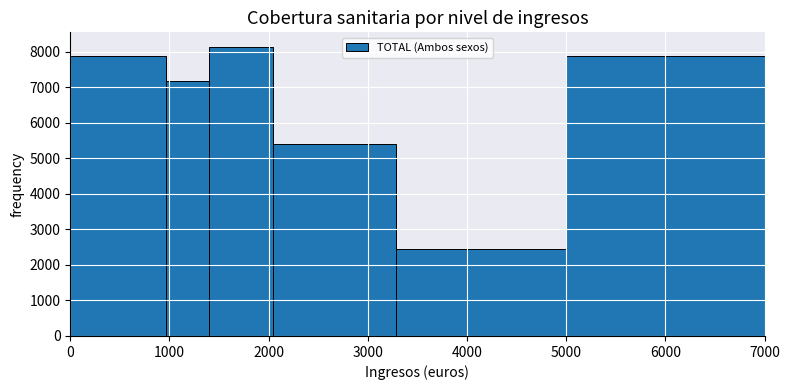

Reading left to right, transcribe this chart: for each bar, give the range it covers on the x-axis and its height. Neither the bar edges nor the heights are printed on the chart, so give them approximately, as read against the axes.

0 to 970: 7900
970 to 1400: 7200
1400 to 2040: 8100
2040 to 3280: 5400
3280 to 5000: 2400
5000 to 7000: 7900